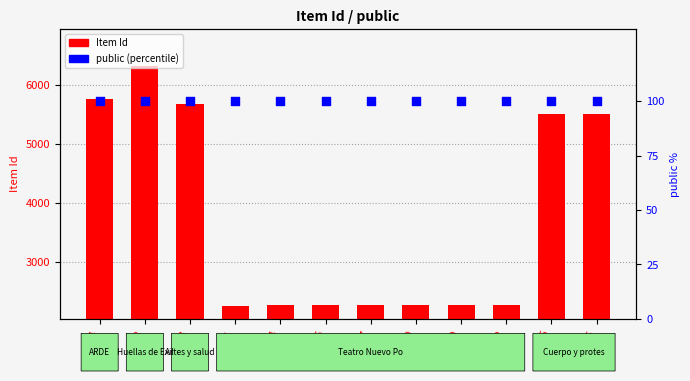

What is the total value across all series at 2261?

2361